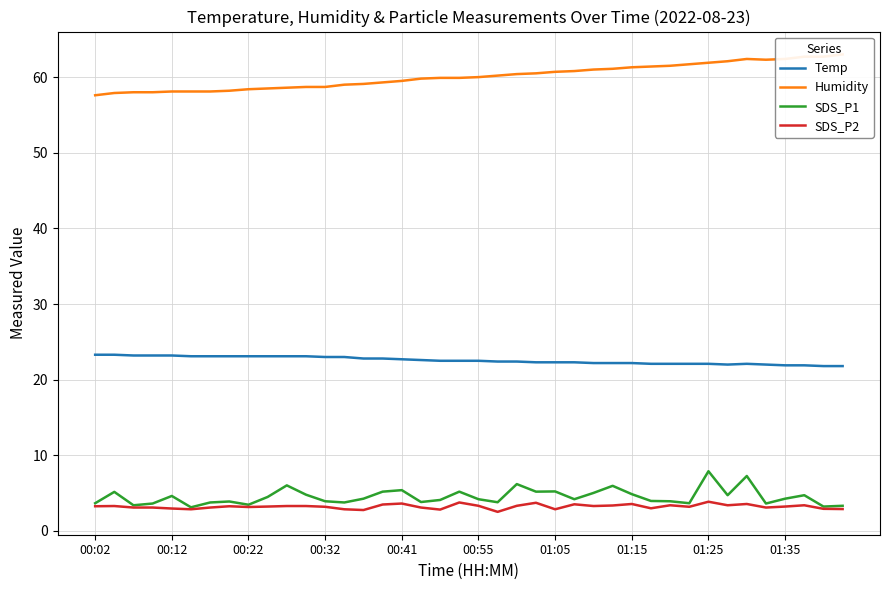

What are all the series names shown in the legend?

Temp, Humidity, SDS_P1, SDS_P2